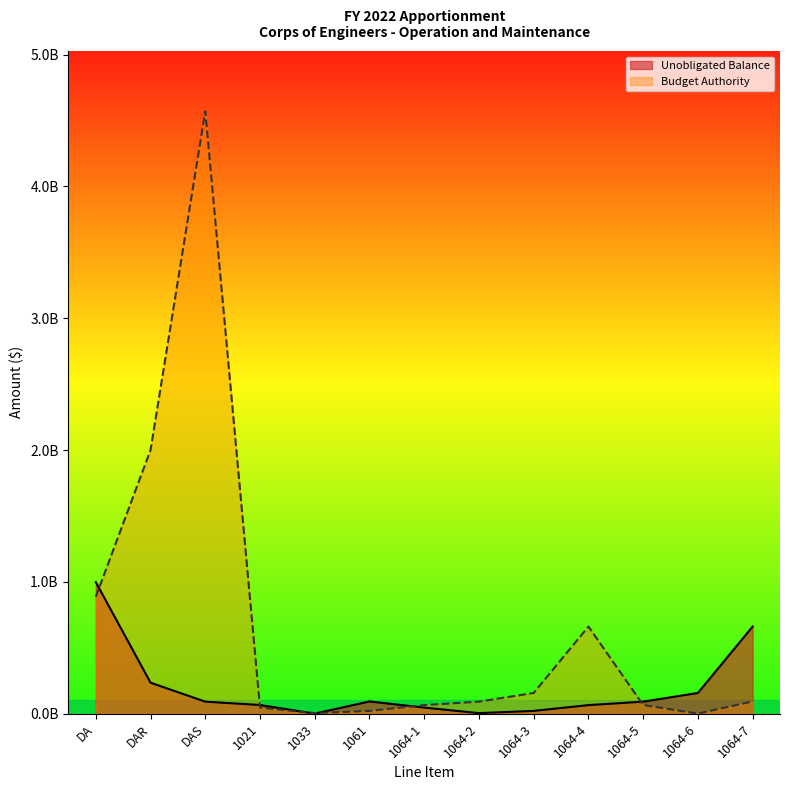

At how many categories does at least one series exceed 3?

1